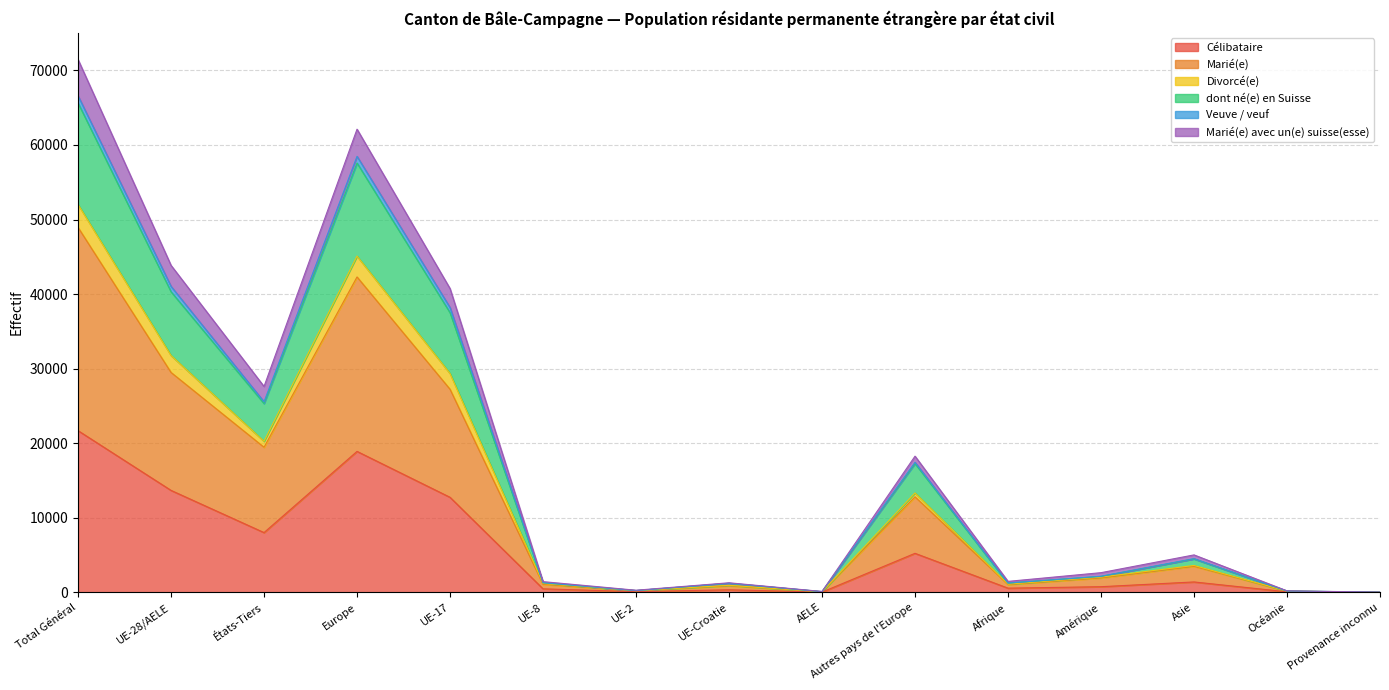

What is the highest value of the Célibataire series?

21685